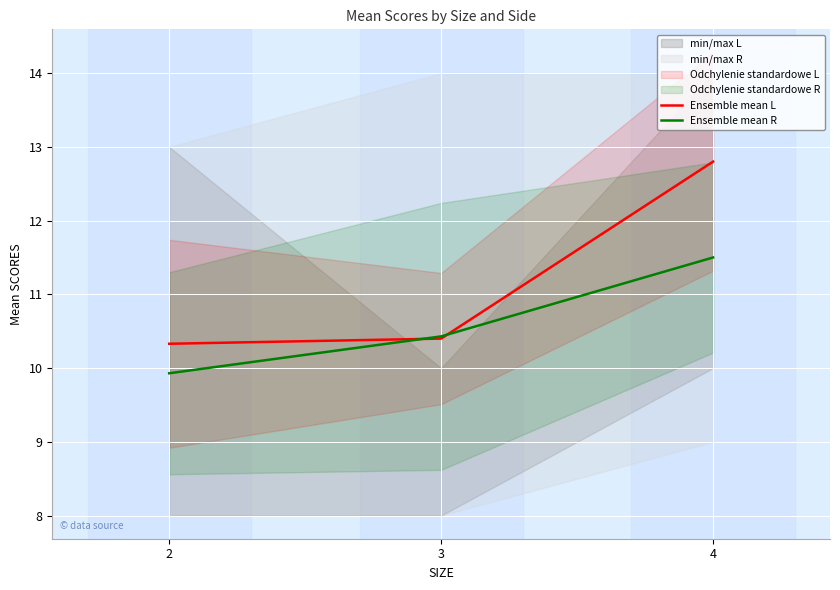

At which category is the sum across all series the highest?

4